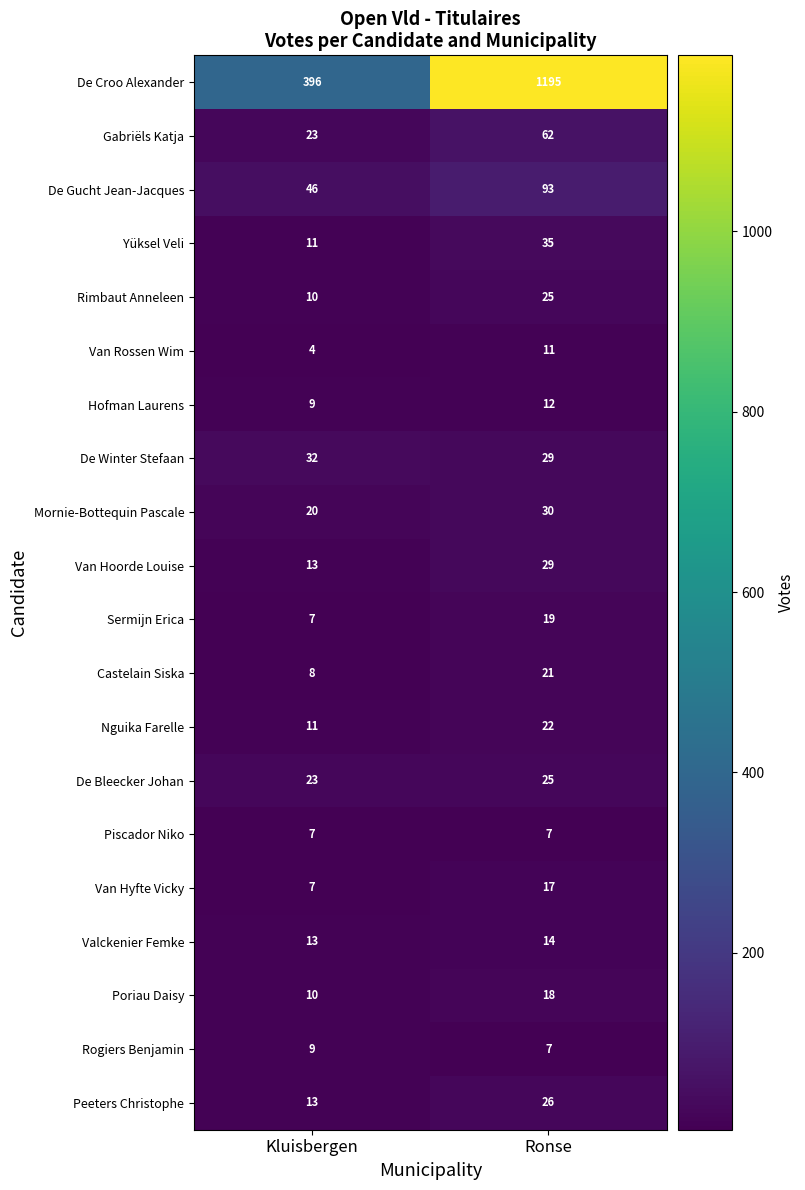

Count the number of data series in this chart.

20